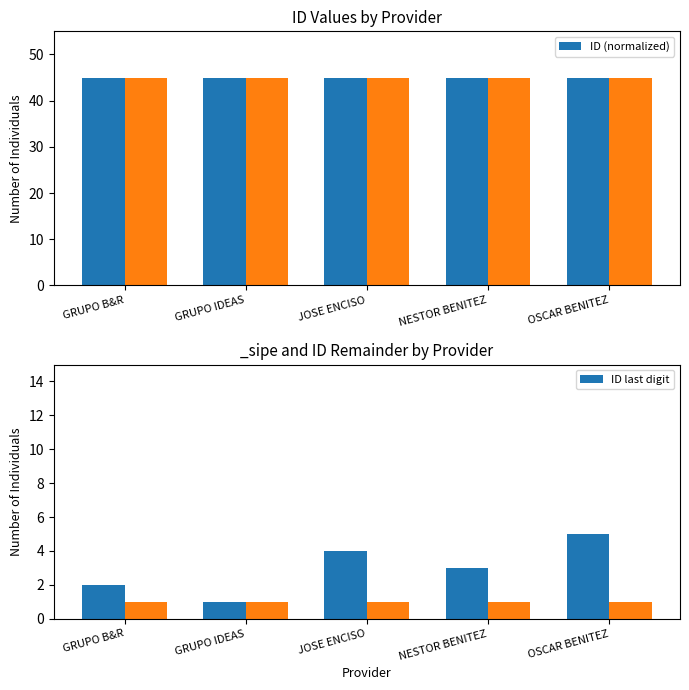

What is the approximate value of ID last digit at OSCAR BENITEZ?

5